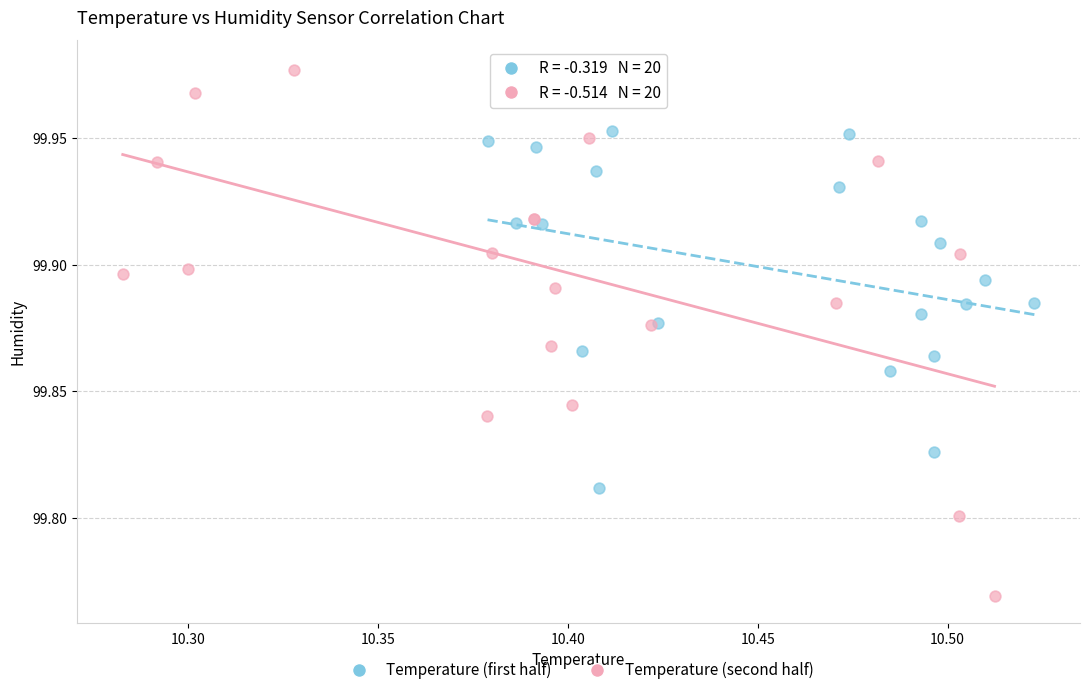

Which series has the largest Y range (max minus min)?

Temperature (second half)